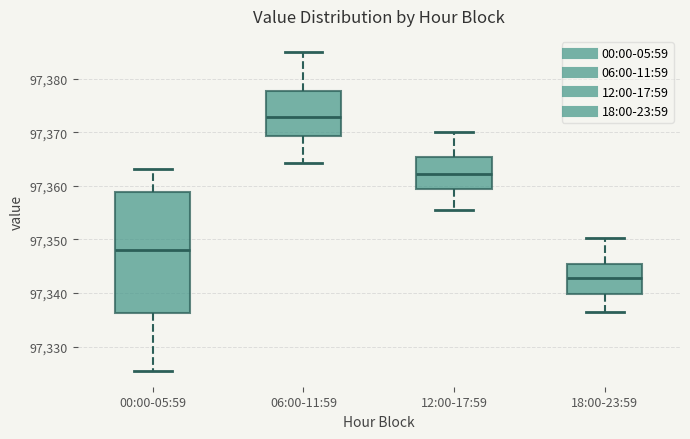

Which box has the highest median line?

06:00-11:59